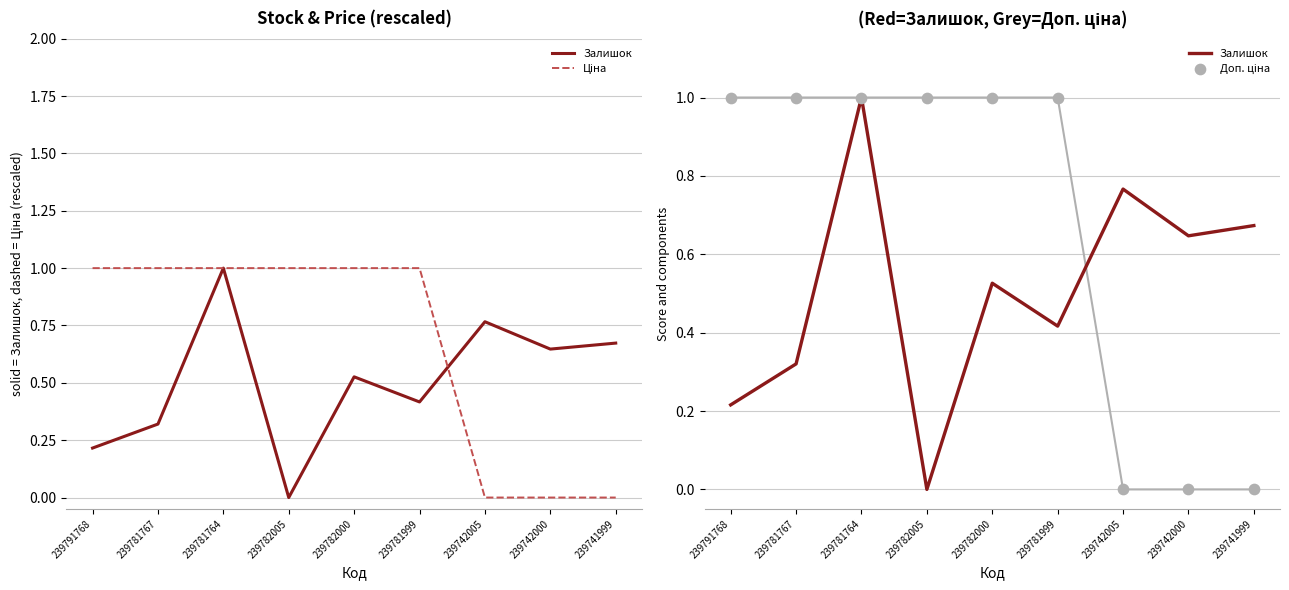

At how many categories does at least one series exceed 0?

9